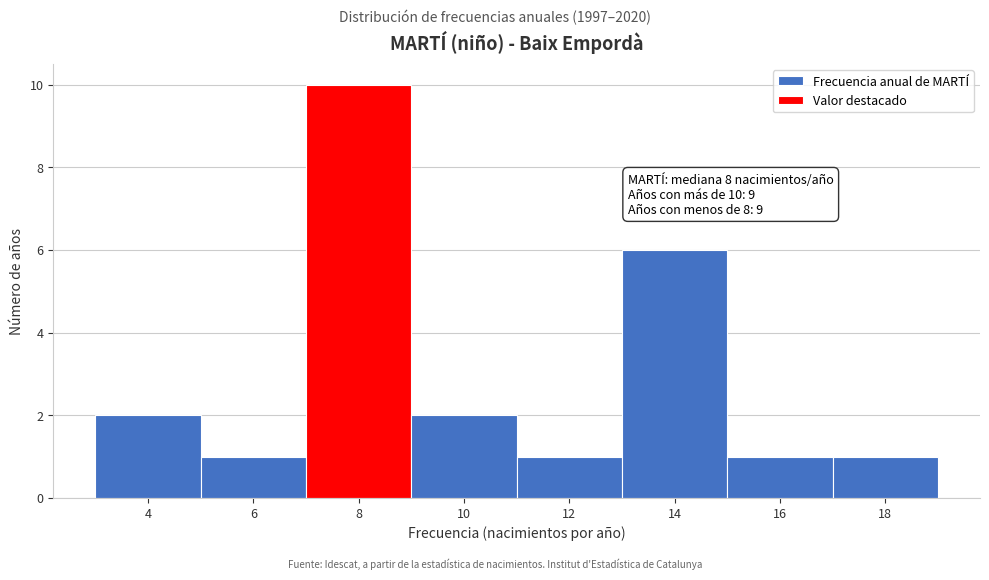

Over which range of the x-axis is the bar tallest?

7 to 9